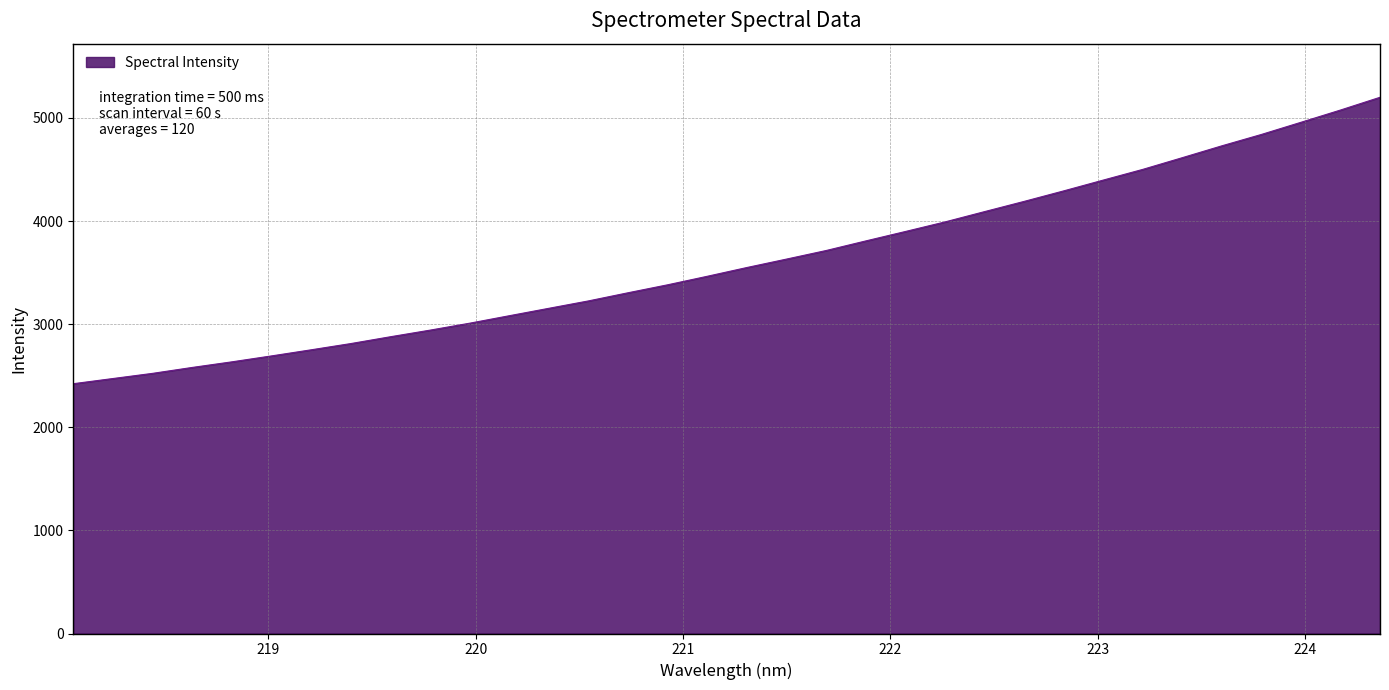

What is the smallest value displayed?

2422.4